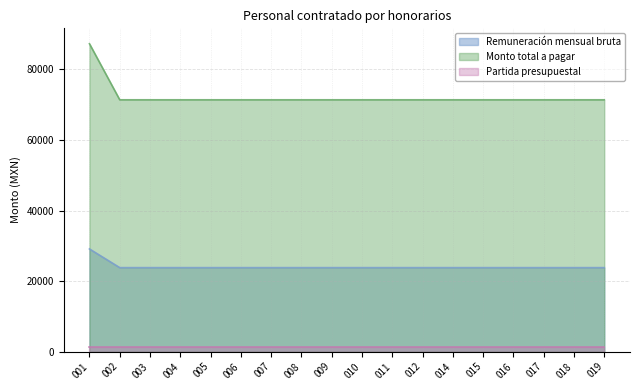

Between 002 and 009, which is larger?

002